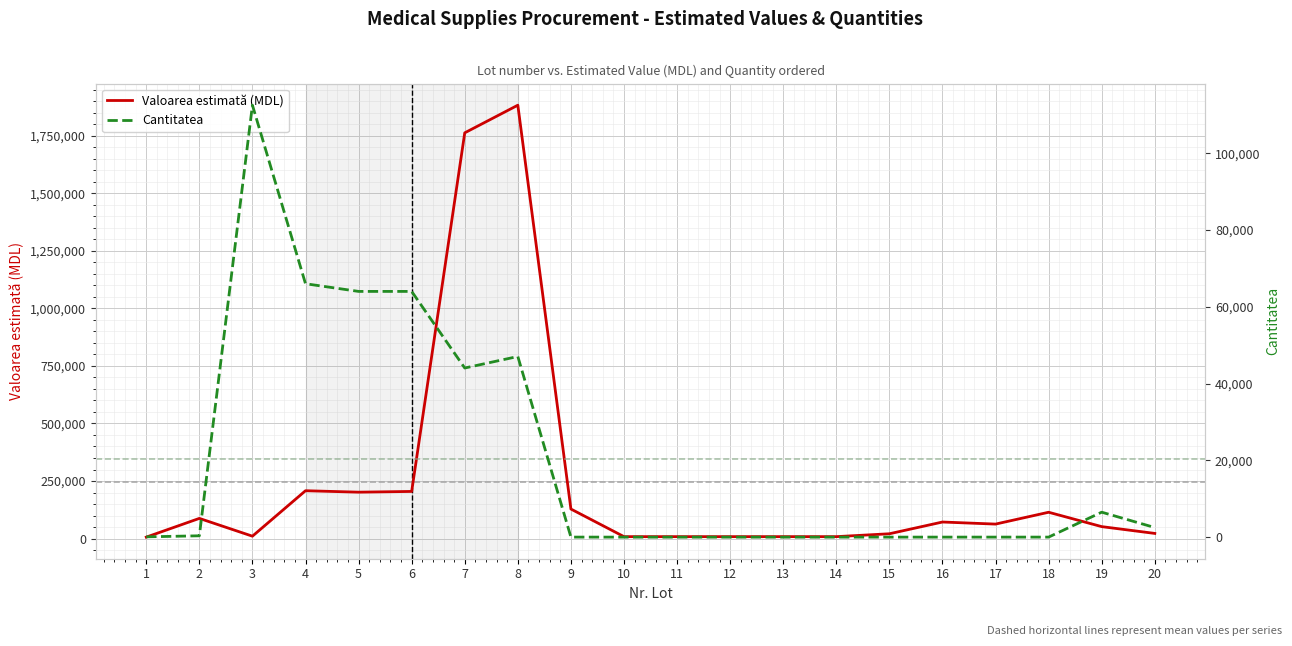

What is the difference between the highest and lowest values at 20?

20000